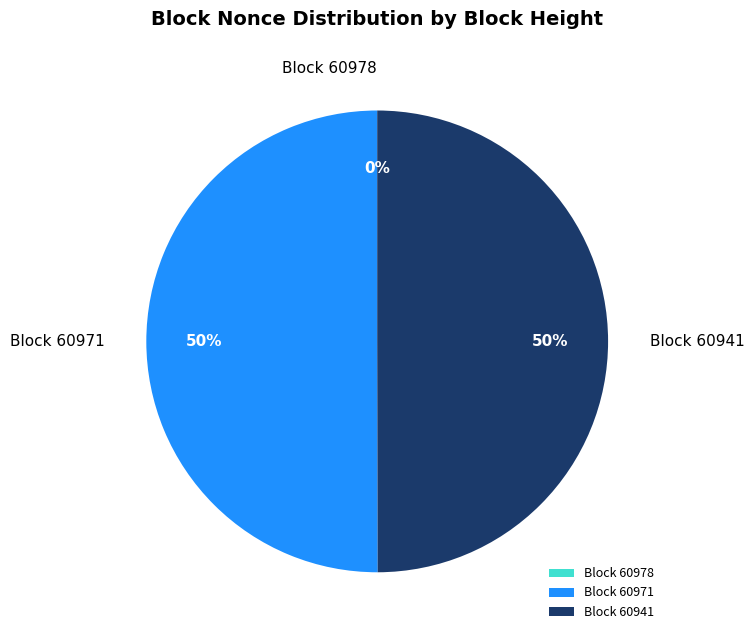

How many segments does this pie chart have?

3